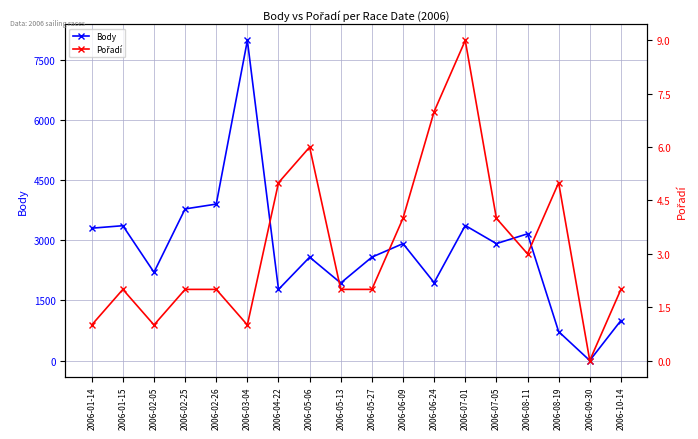

At which category does Body reach its first local peak?

2006-01-15